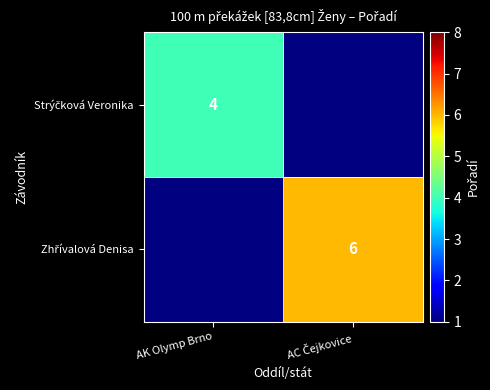

At which category does the chart reach its peak across all series?

AC Čejkovice